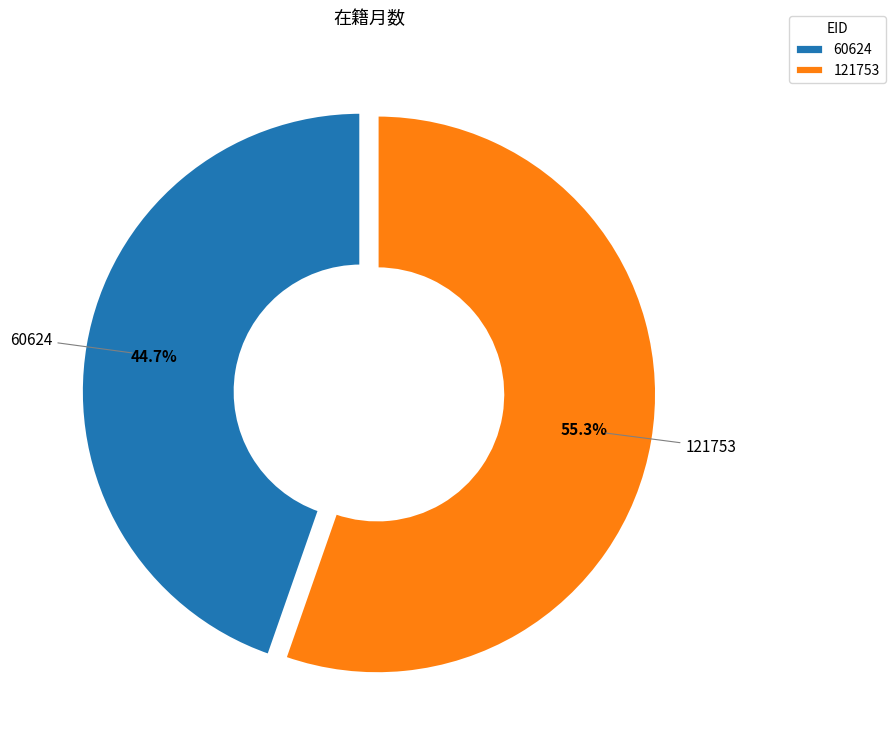

What is the largest slice in the pie chart?

121753